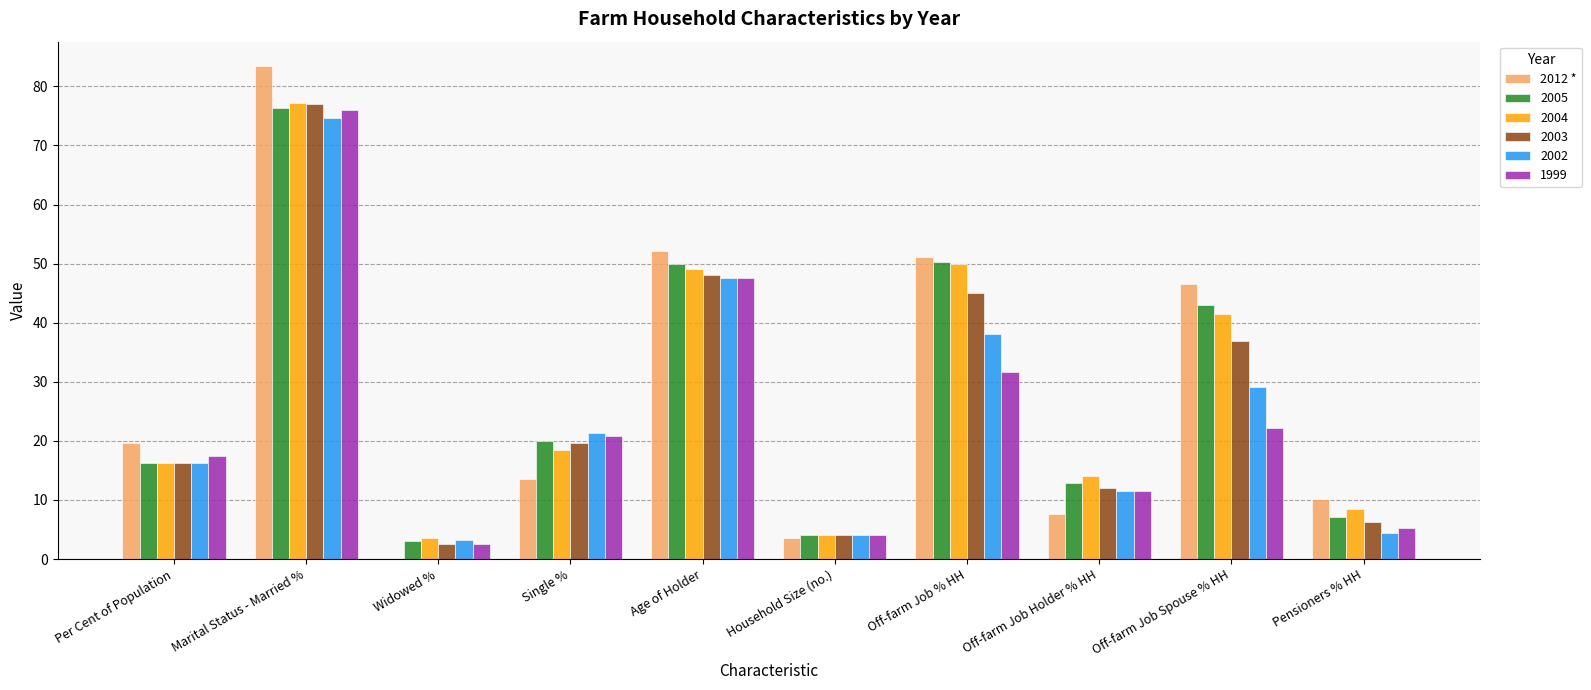

Which label corresponds to the largest value in the chart?

Marital Status - Married %